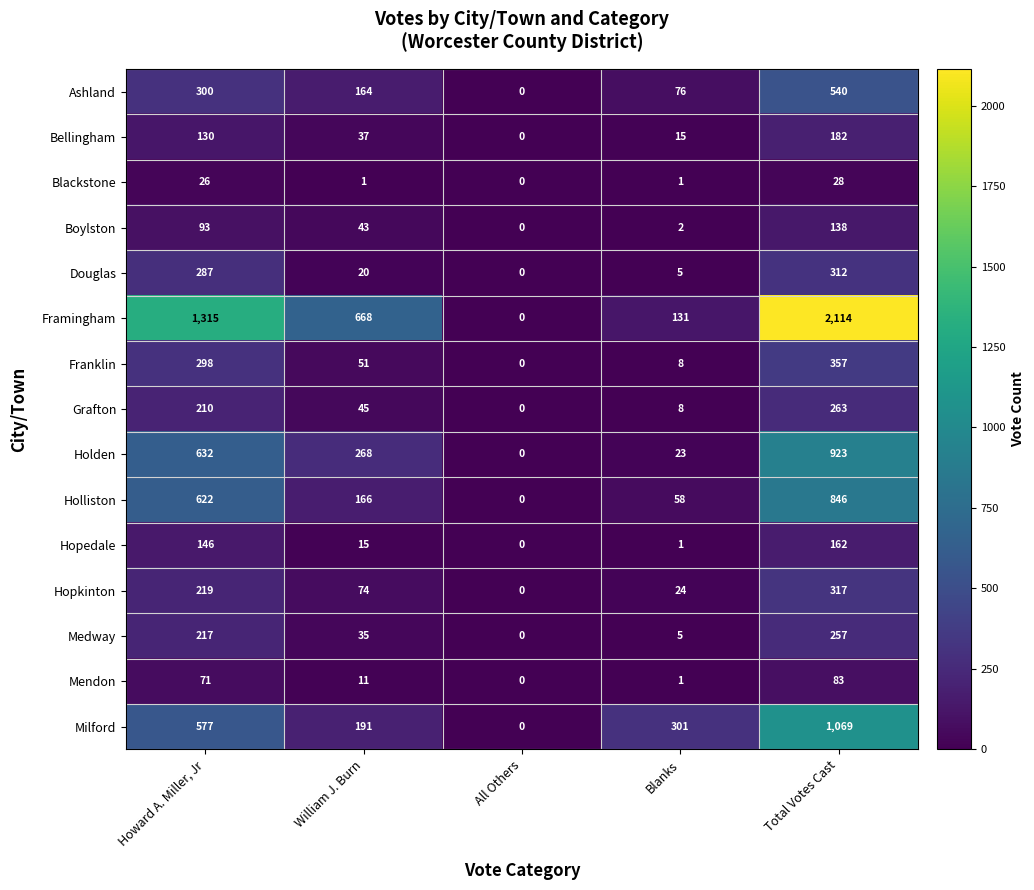

What is the highest value of the Blackstone series?

28